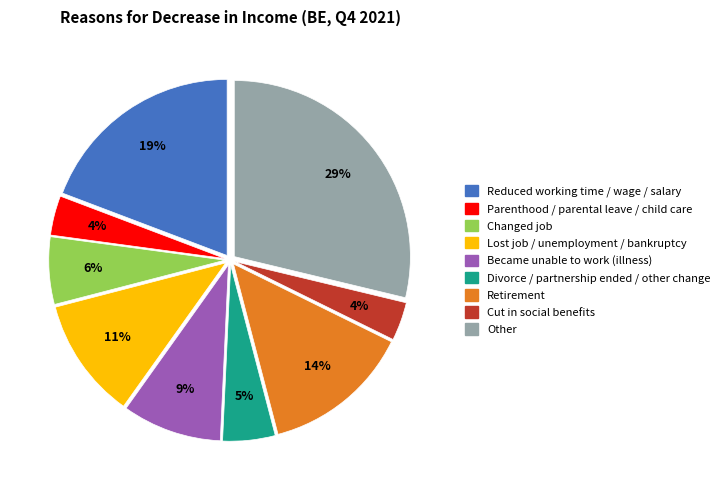

The Retirement slice represents 27% of the pie. True or false?

False